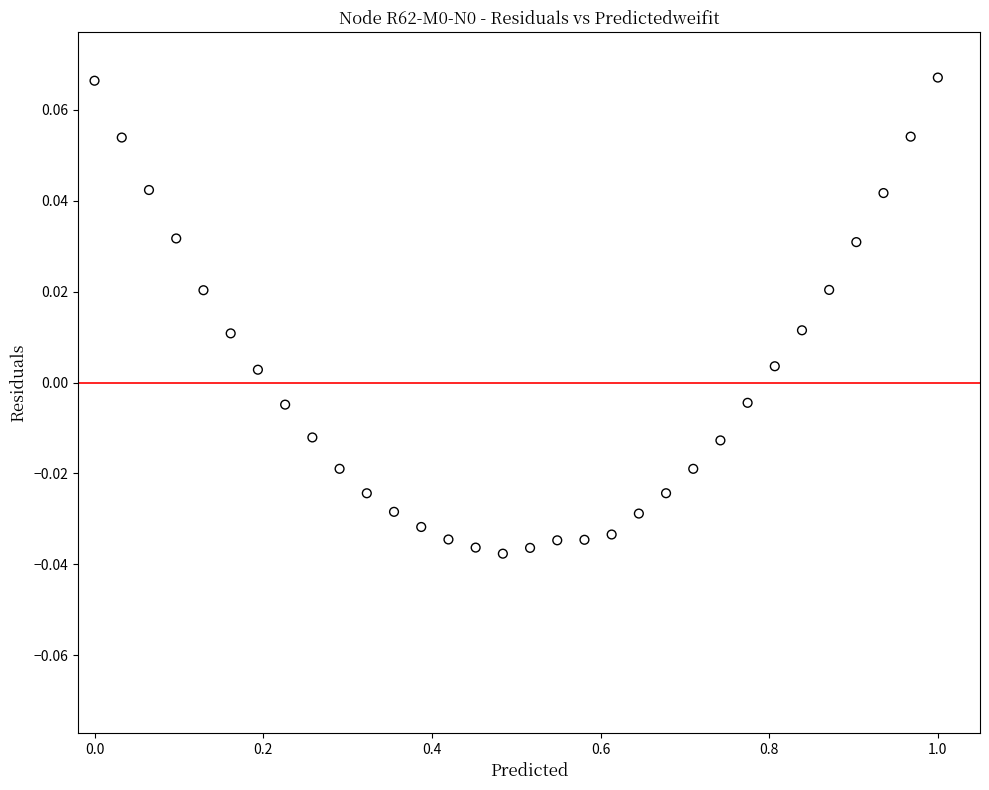

What is the range of X values (max minus min)?

1.0